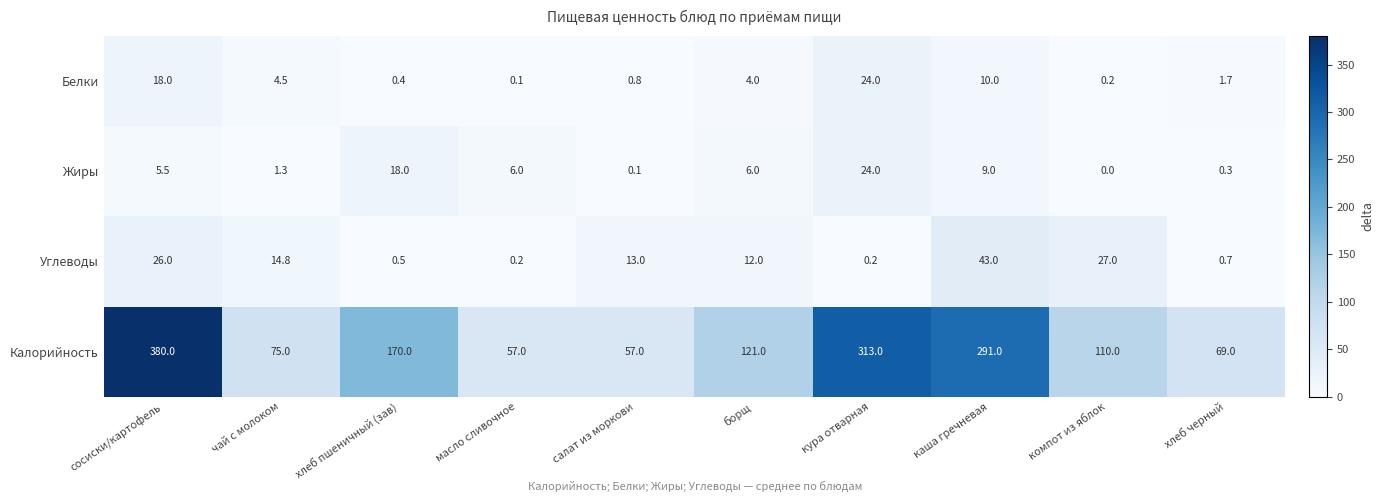

Read the Углеводы value at чай с молоком.

14.8